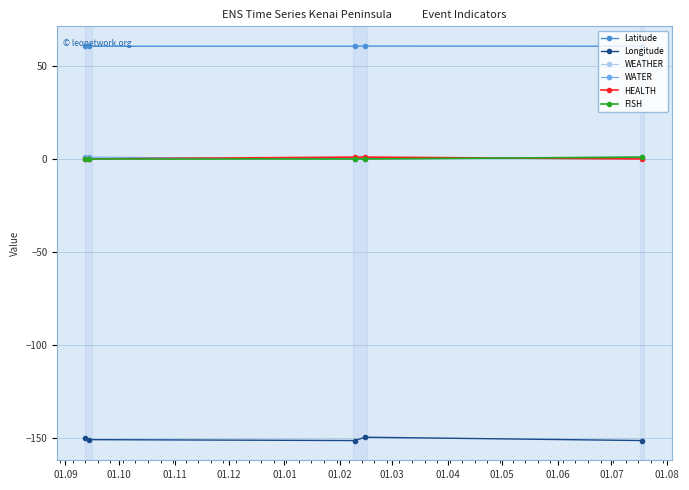

What is the average value of the Latitude series?

60.5